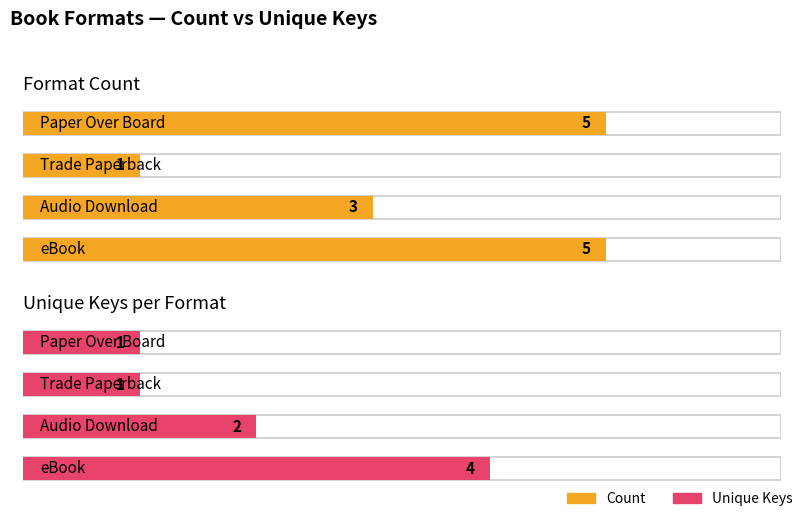

What is the difference between the Unique_Keys values at eBook and Paper Over Board?

3